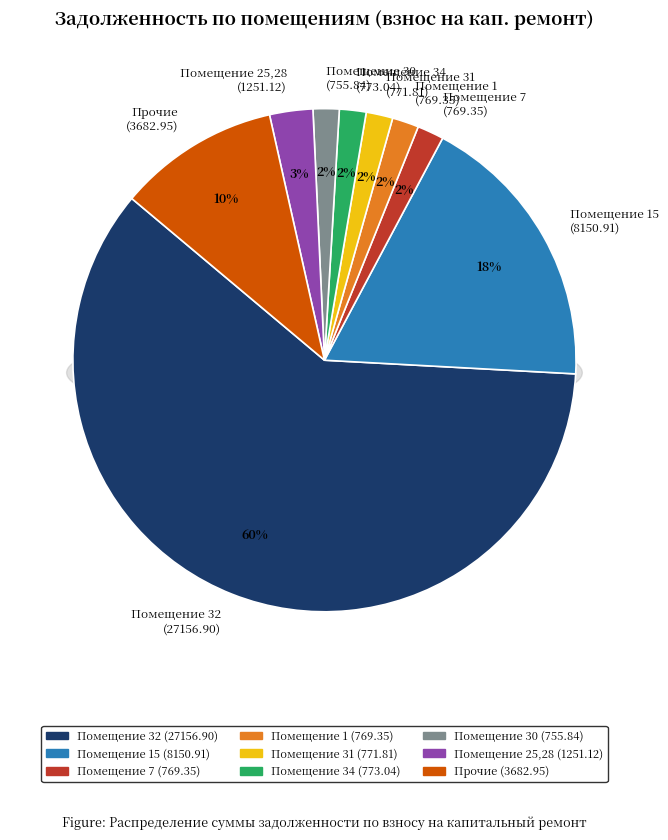

What percentage is the 34 slice, to the nearest percent?

2%